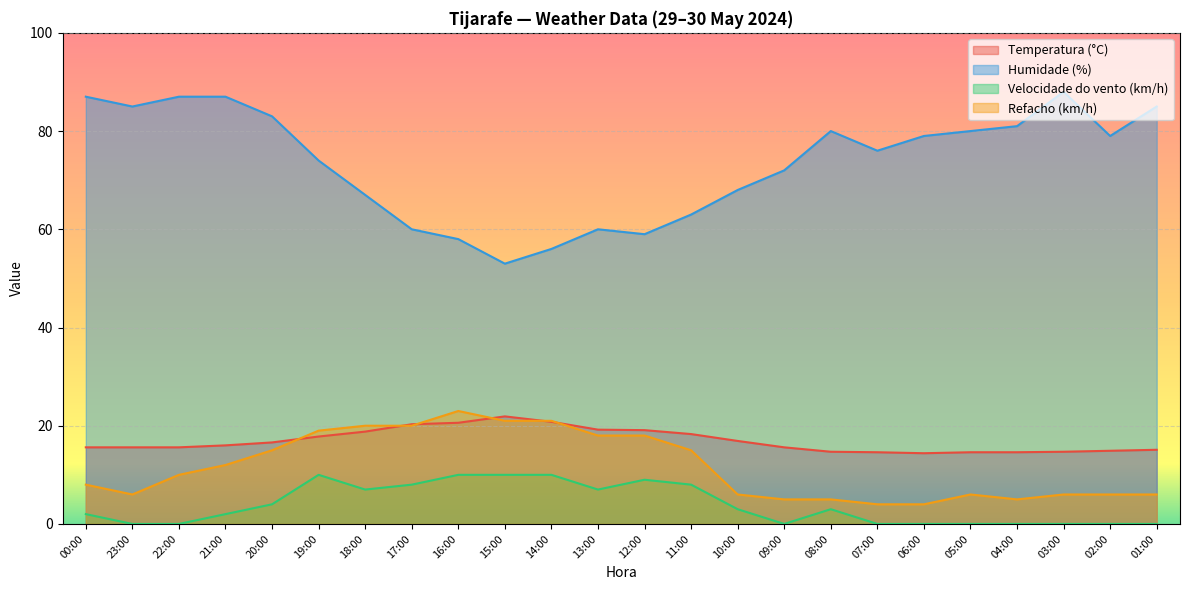

What is the difference between the highest and lowest values at 02:00?

79.0